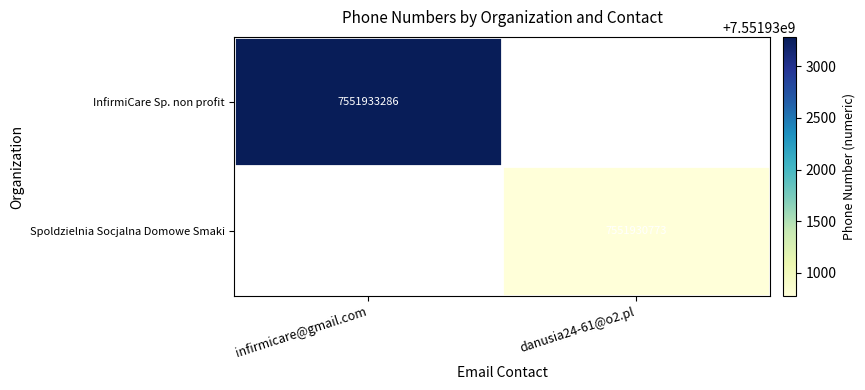

How many series are shown in this chart?

2